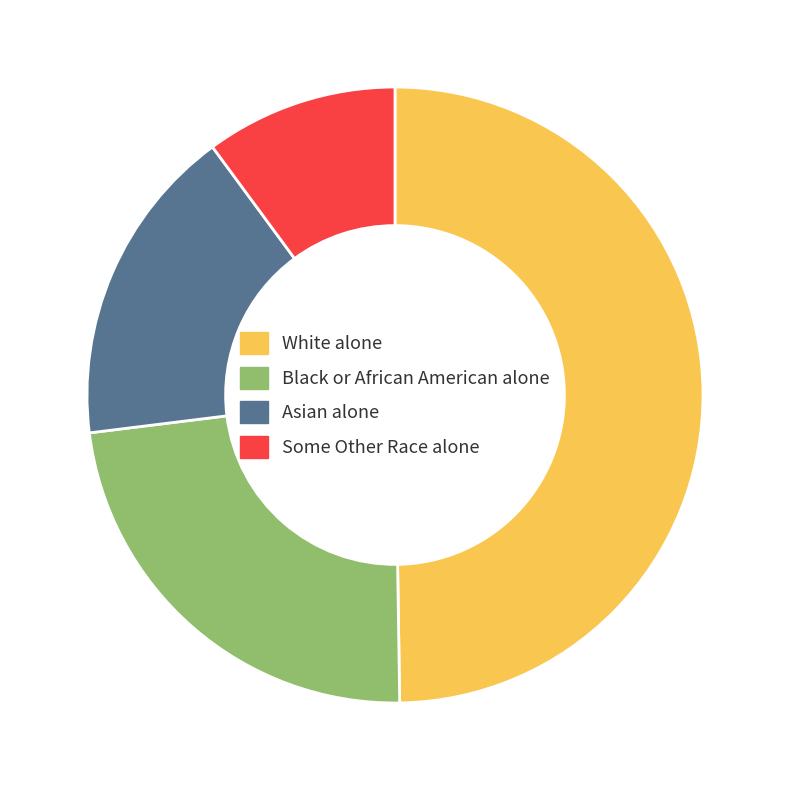

Is it true that Some Other Race alone is 10% of the pie?

True